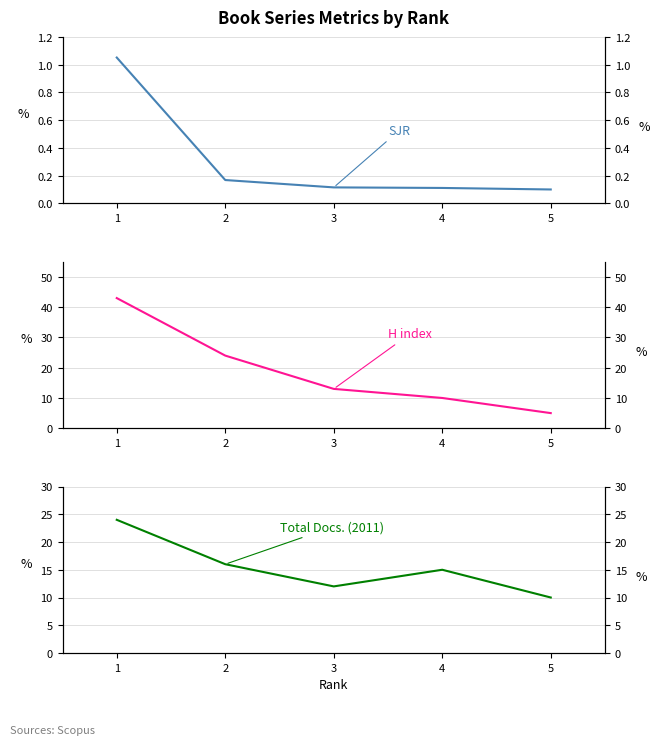

Is it true that Total Docs. (2011) equals 7.8 at 2?

False